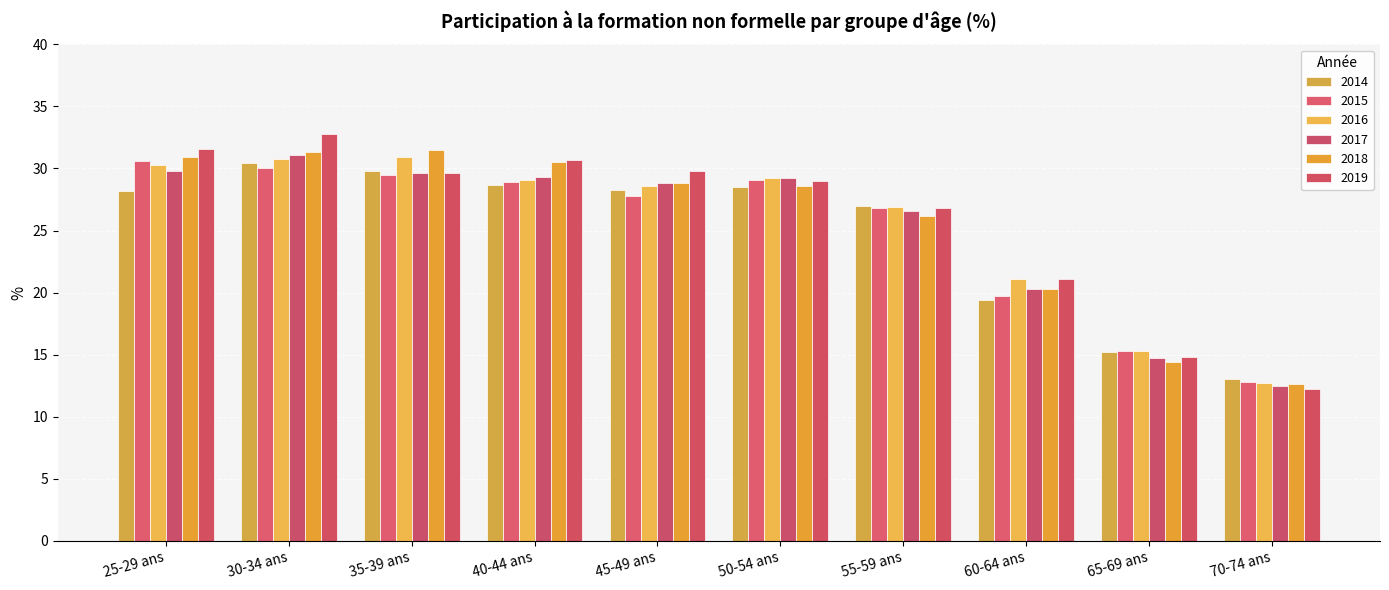

What is the total value across all series at 35-39 ans?

180.9